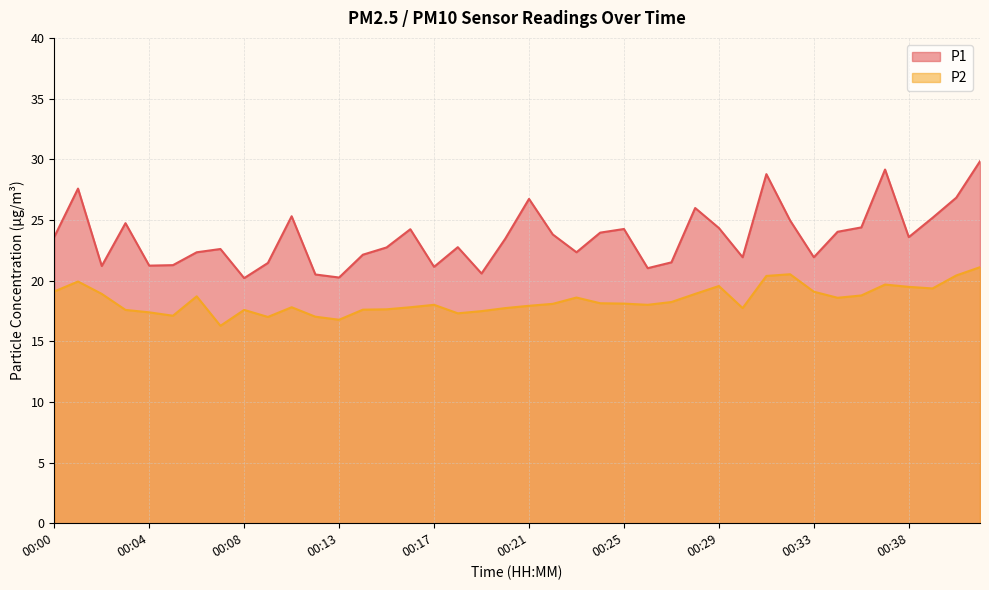

List the labels in order of P2 value, largest first.

00:41, 00:32, 00:40, 00:31, 00:01, 00:37, 00:29, 00:38, 00:39, 00:00, 00:33, 00:02, 00:28, 00:36, 00:06, 00:23, 00:34, 00:27, 00:24, 00:25, 00:22, 00:17, 00:26, 00:21, 00:11, 00:16, 00:20, 00:30, 00:15, 00:14, 00:03, 00:08, 00:19, 00:04, 00:18, 00:05, 00:12, 00:09, 00:13, 00:07